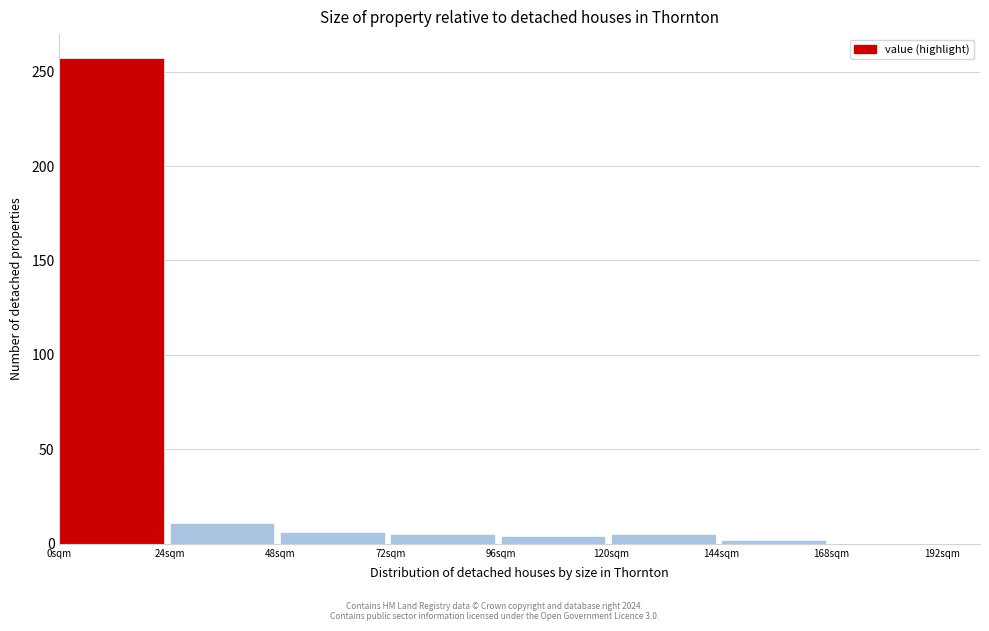

Reading left to right, transcribe this chart: for each bar, give the range it covers on the x-axis and its height. Neither the bar edges nor the heights are printed on the chart, so give them approximately, as read against the axes.

0 to 24: 255
24 to 48: 10
48 to 72: 5
72 to 96: 5
96 to 120: under 5
120 to 144: 5
144 to 168: under 5
168 to 192: 0